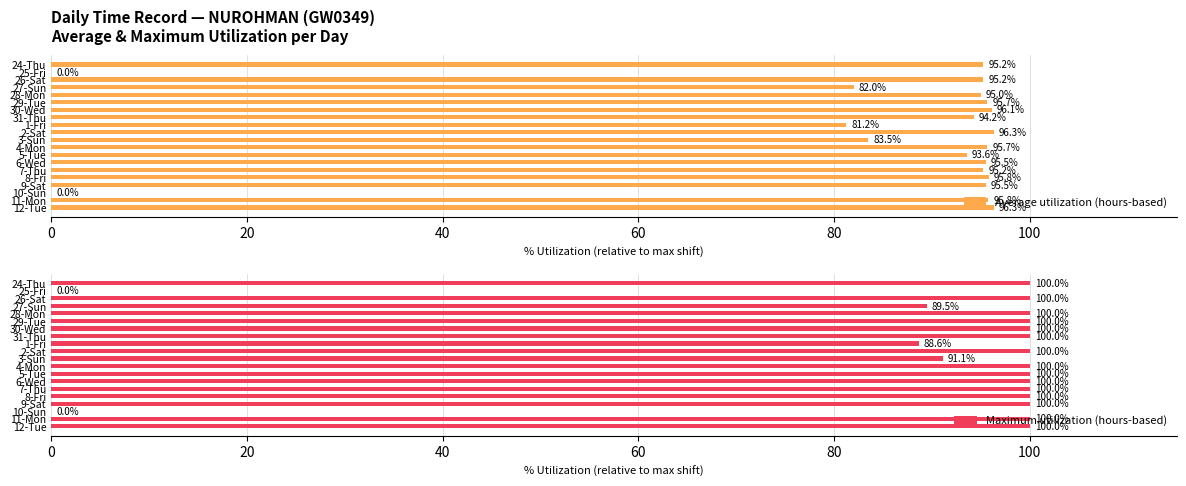

At which label is Maximum utilization (hours-based) closest to 50?

1-Fri